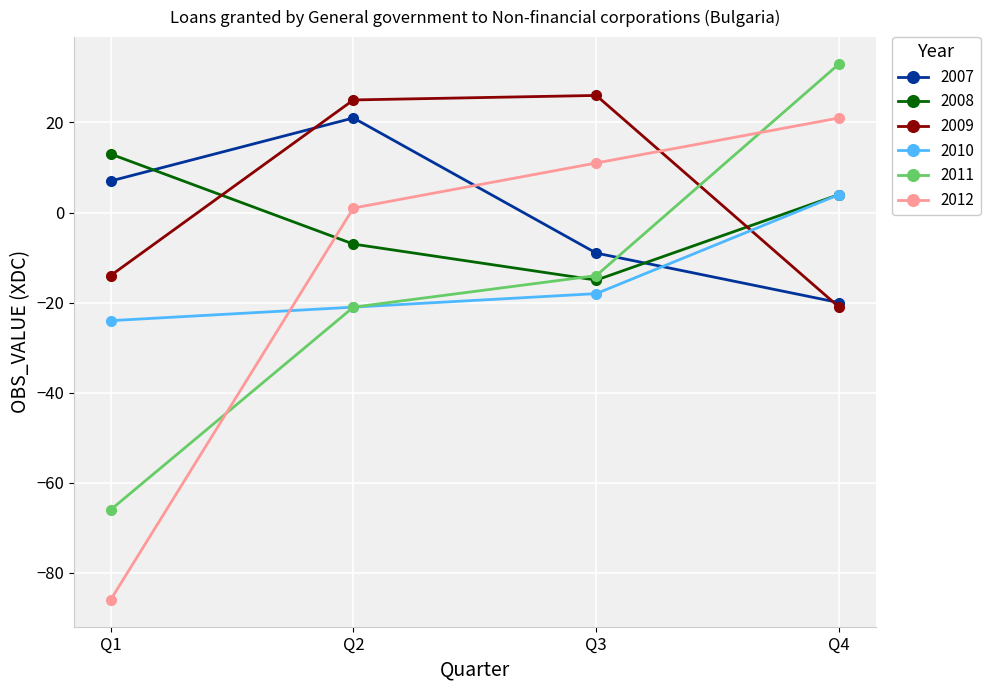

Where is 2010 nearest to the value -10?

Q3